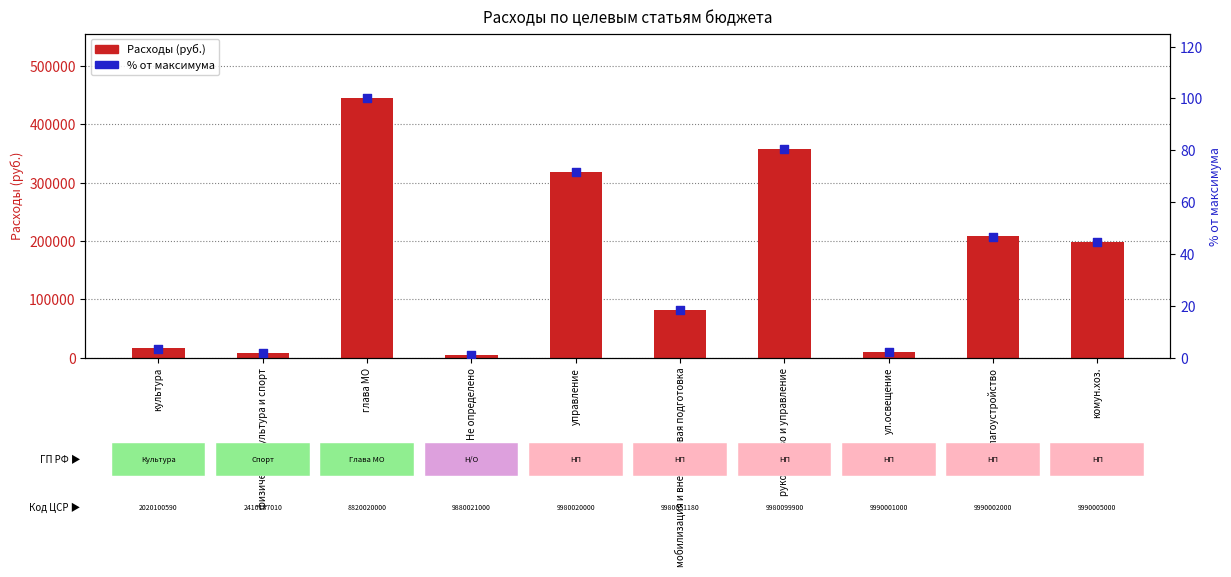

What is the total value across all series at благоустройство?

207641.7